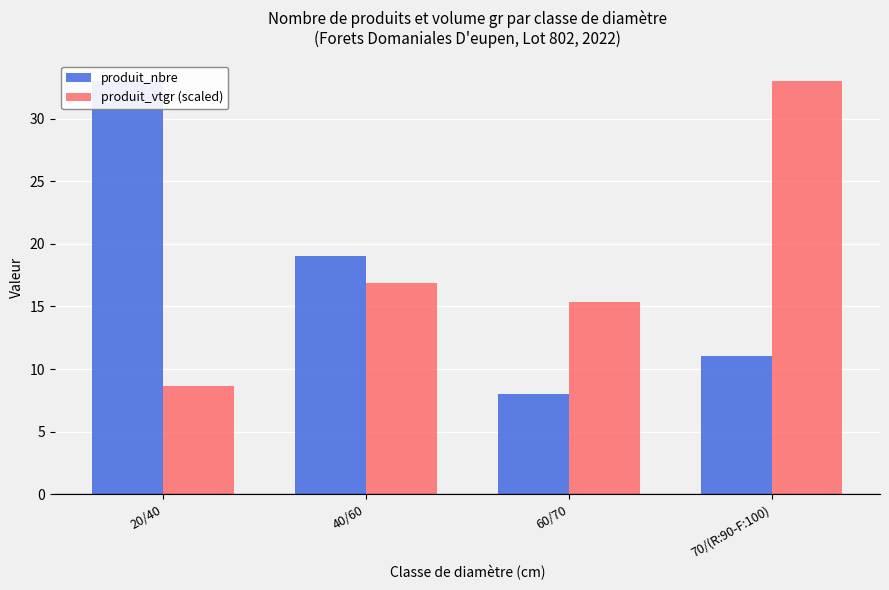

Which label corresponds to the smallest value in the chart?

60/70